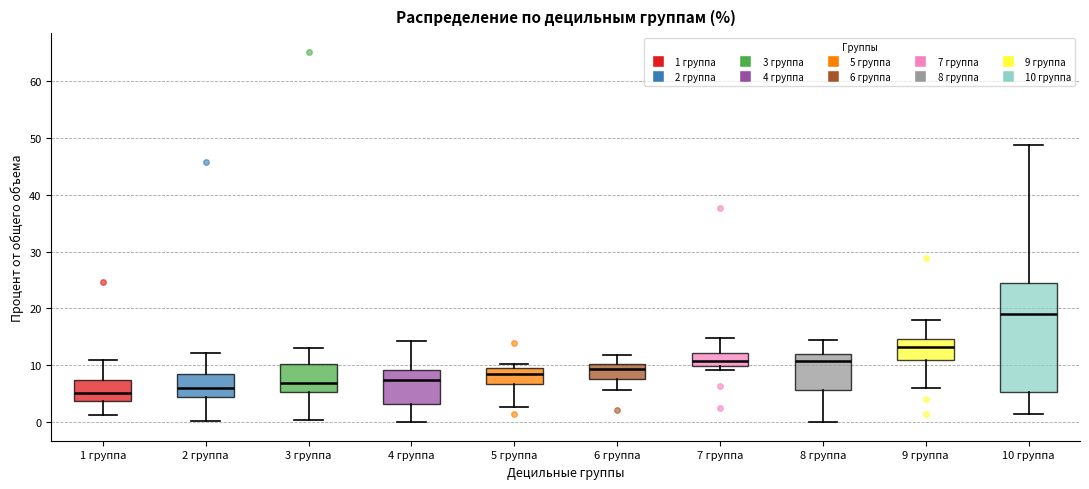

Reading left to right, read every box against the y-axis: the position of its median line, the range the box covers, and the ends of its whiskers. The values are not printed on the chart, so give them approximately, as read against the axis.

1 группа: median 5, box 4 to 7, whiskers 1 to 11
2 группа: median 6, box 4 to 8, whiskers 0 to 12
3 группа: median 7, box 5 to 10, whiskers 0 to 13
4 группа: median 7, box 3 to 9, whiskers 0 to 14
5 группа: median 8, box 7 to 9, whiskers 3 to 10
6 группа: median 9, box 8 to 10, whiskers 6 to 12
7 группа: median 11, box 10 to 12, whiskers 9 to 15
8 группа: median 11, box 6 to 12, whiskers 0 to 14
9 группа: median 13, box 11 to 15, whiskers 6 to 18
10 группа: median 19, box 5 to 25, whiskers 1 to 49